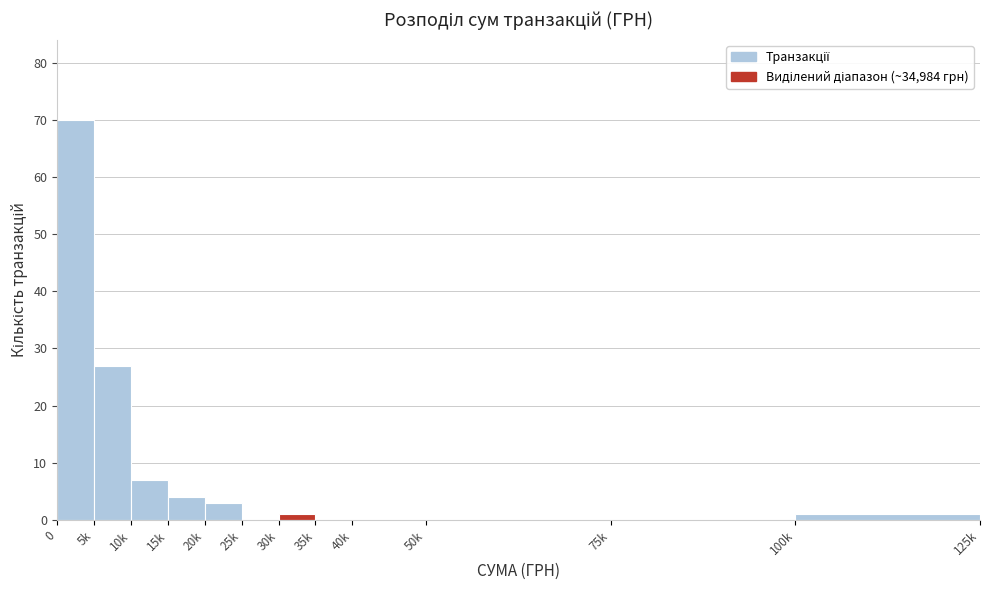

Reading right to left, what are all the values shown in this chart?

100k=1	75k=0	50k=0	40k=0	35k=0	30k=1	25k=0	20k=3	15k=4	10k=7	5k=27	0=70